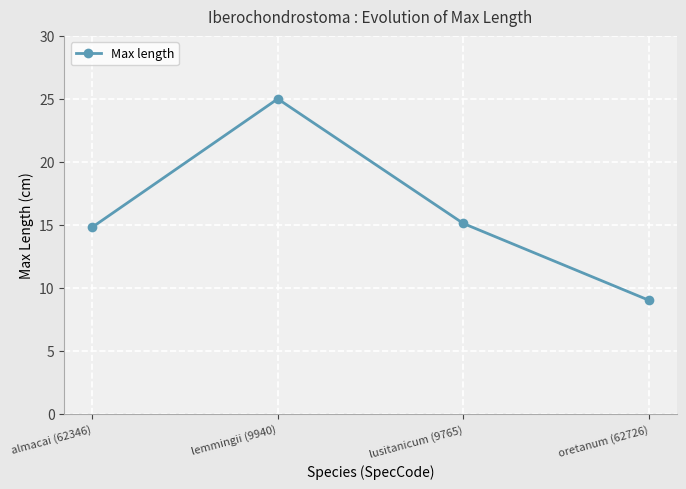

Which category has the highest value across all series?

lemmingii (9940)